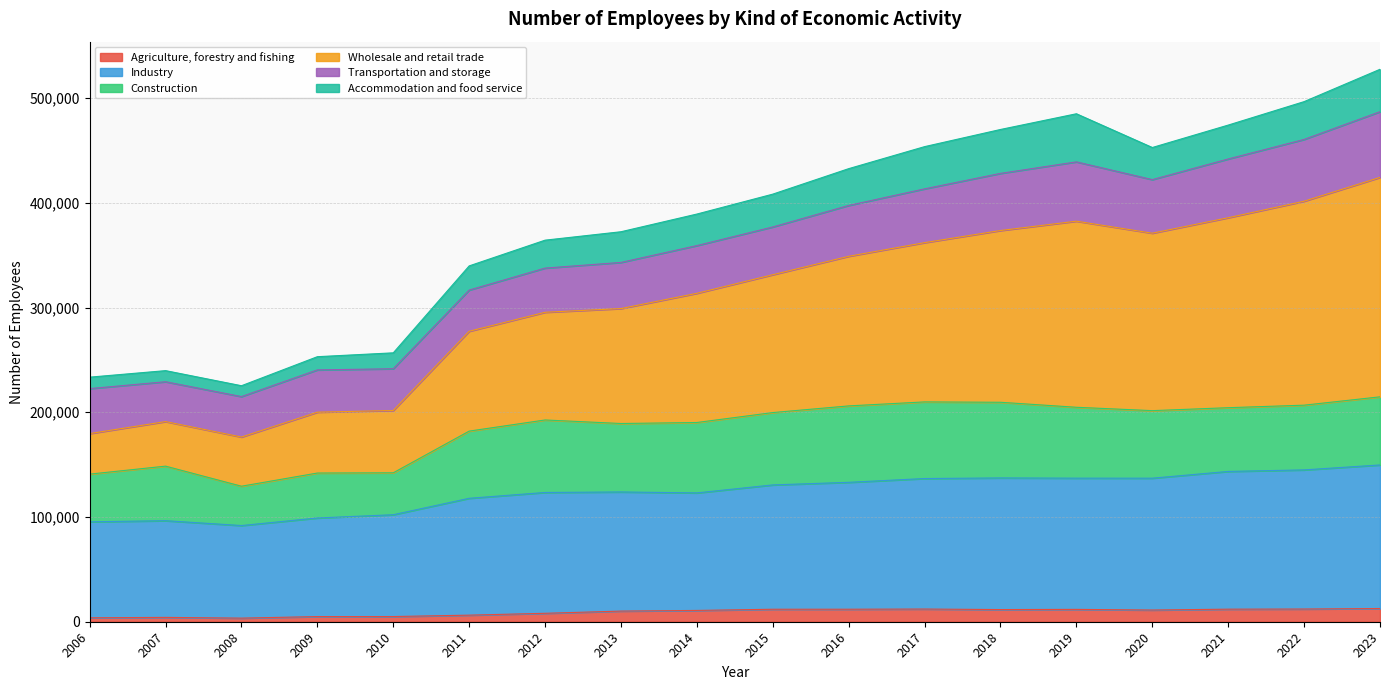

True or false: Wholesale and retail trade has more than 2 points higher than both neighbors.

False